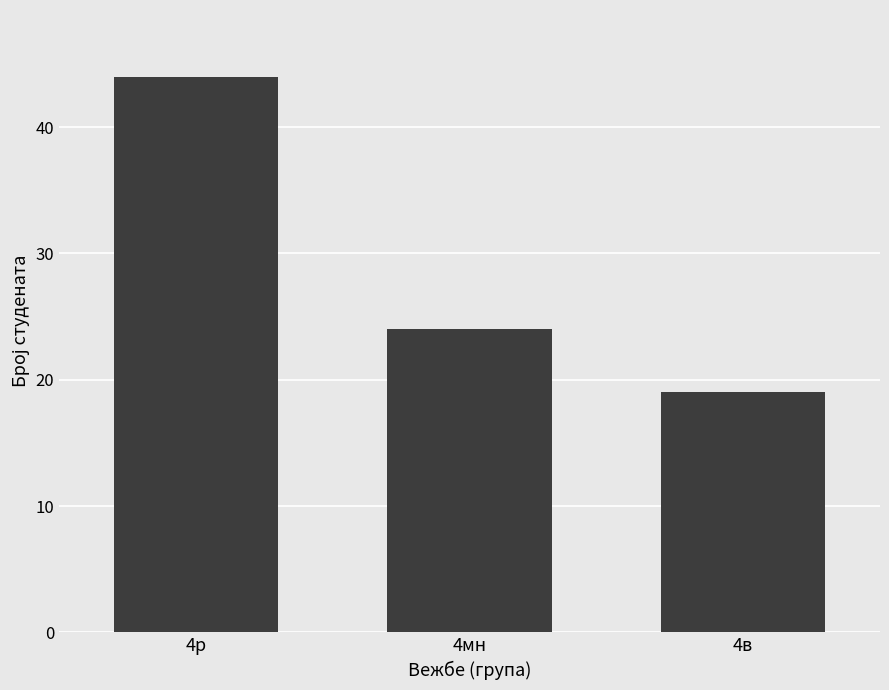

Count the values in the range 19 to 44.

3